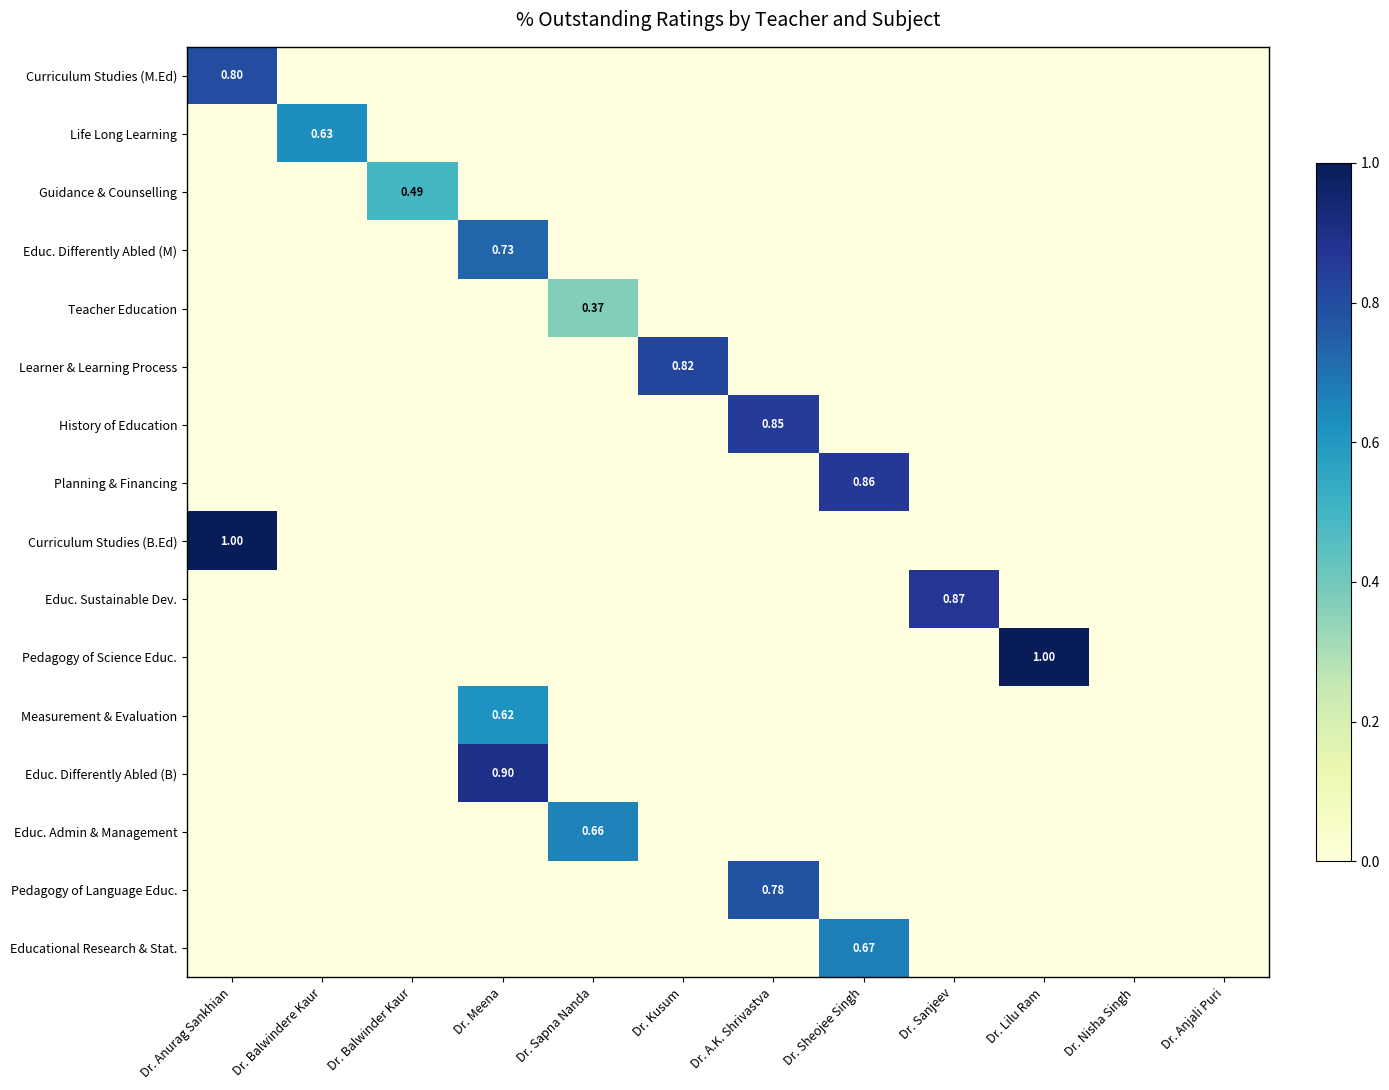

How many series are shown in this chart?

16